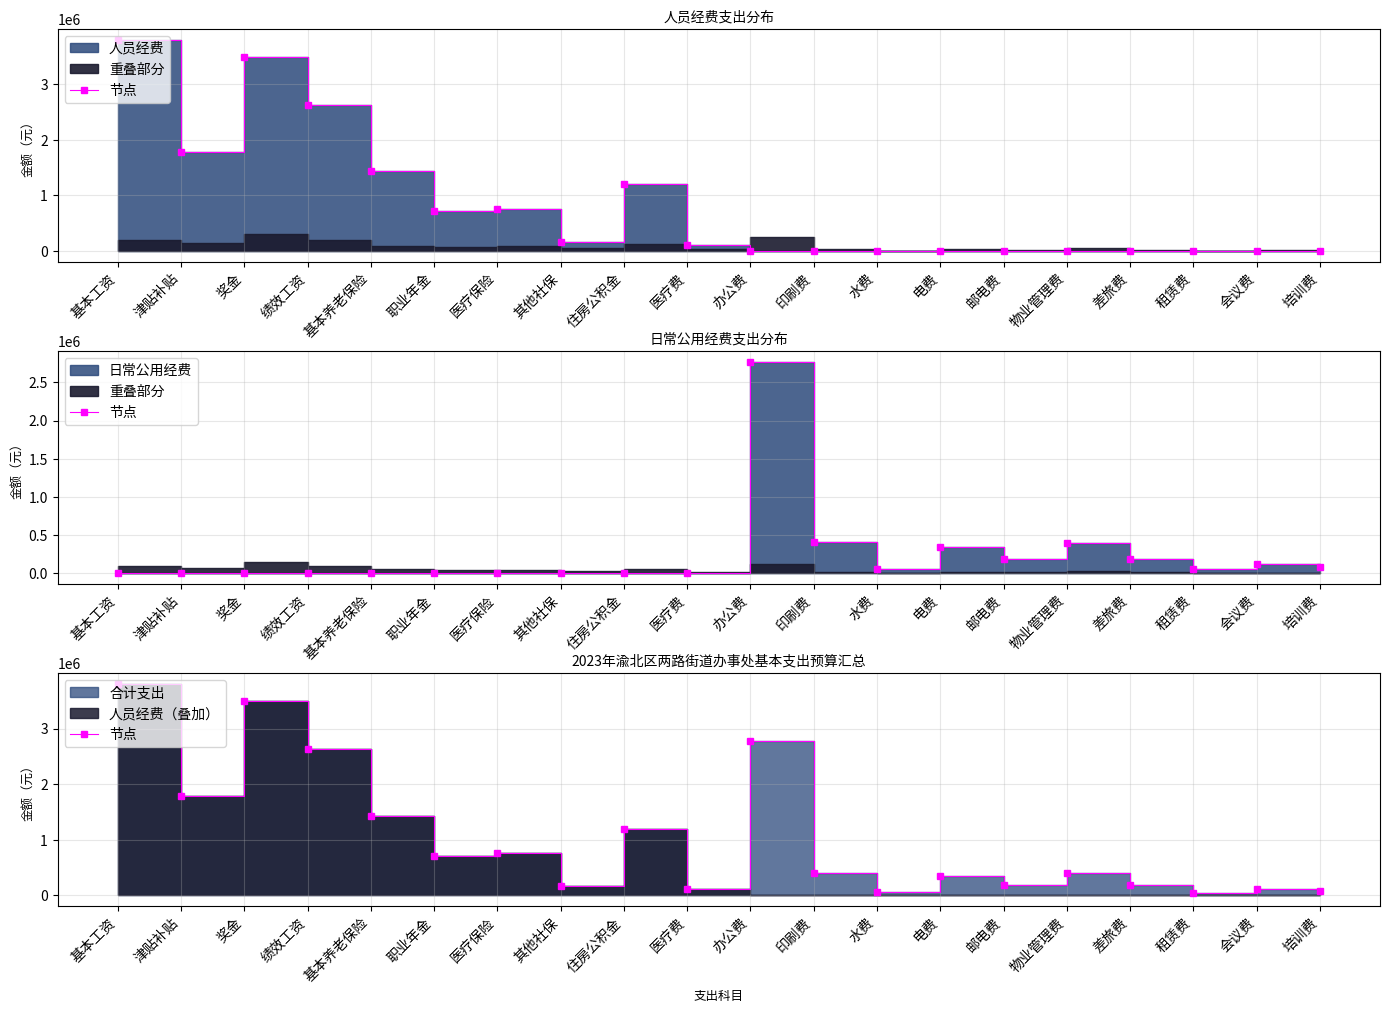

What is the label of the 8th point from the left?

其他社保